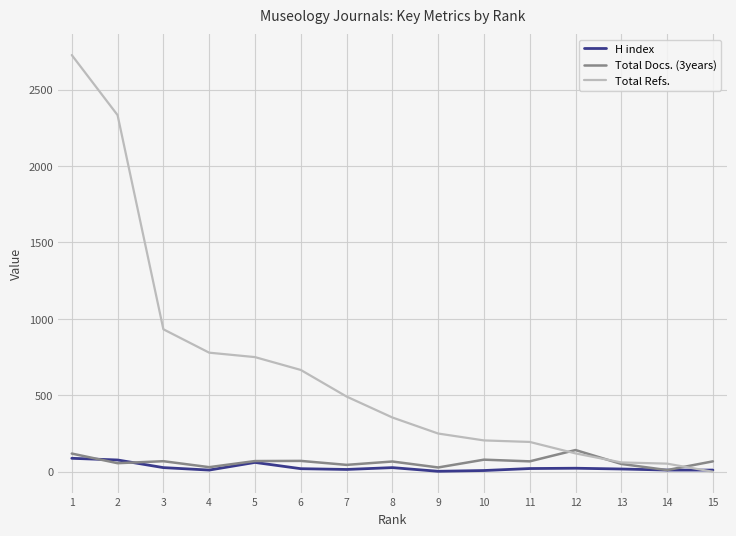

Which series has the largest total across all categories?

Total Refs.